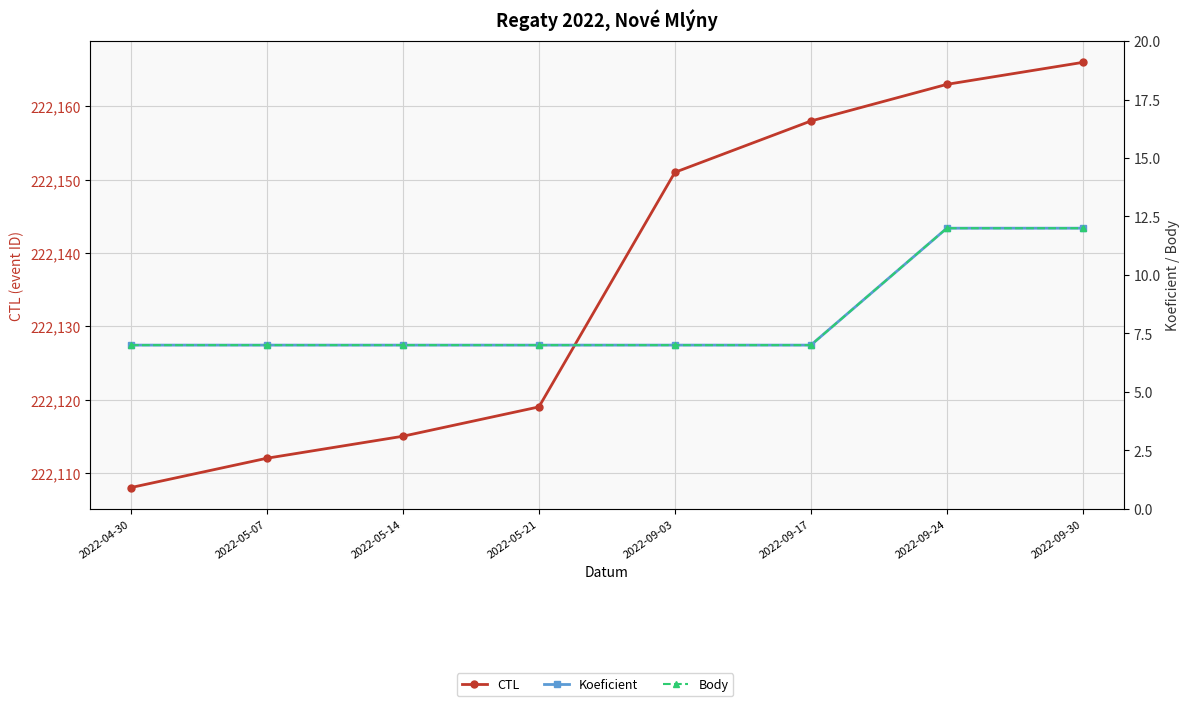

How many series are shown in this chart?

3